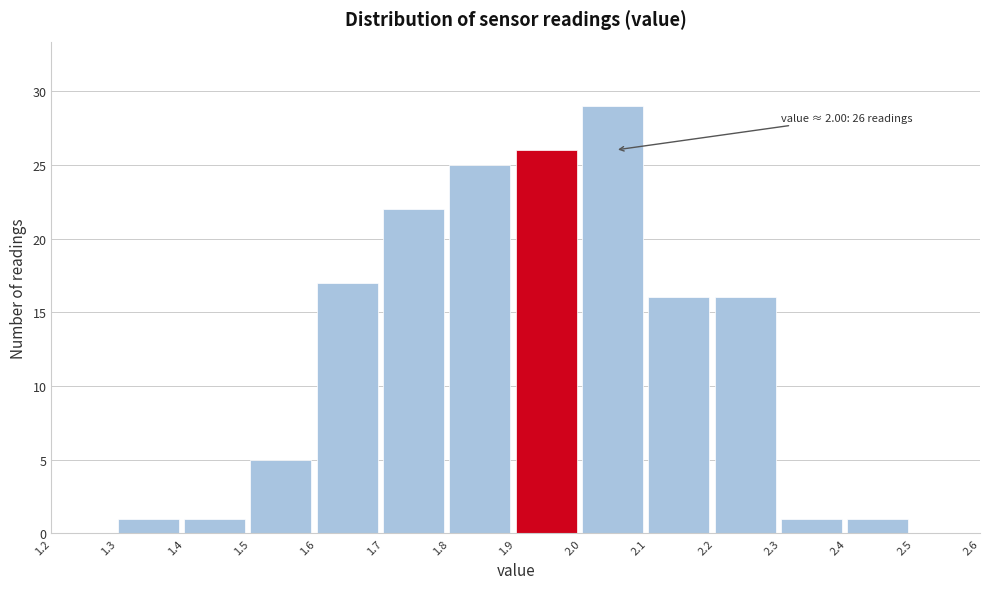

Which range on the x-axis has the tallest bar?

2.0 to 2.1